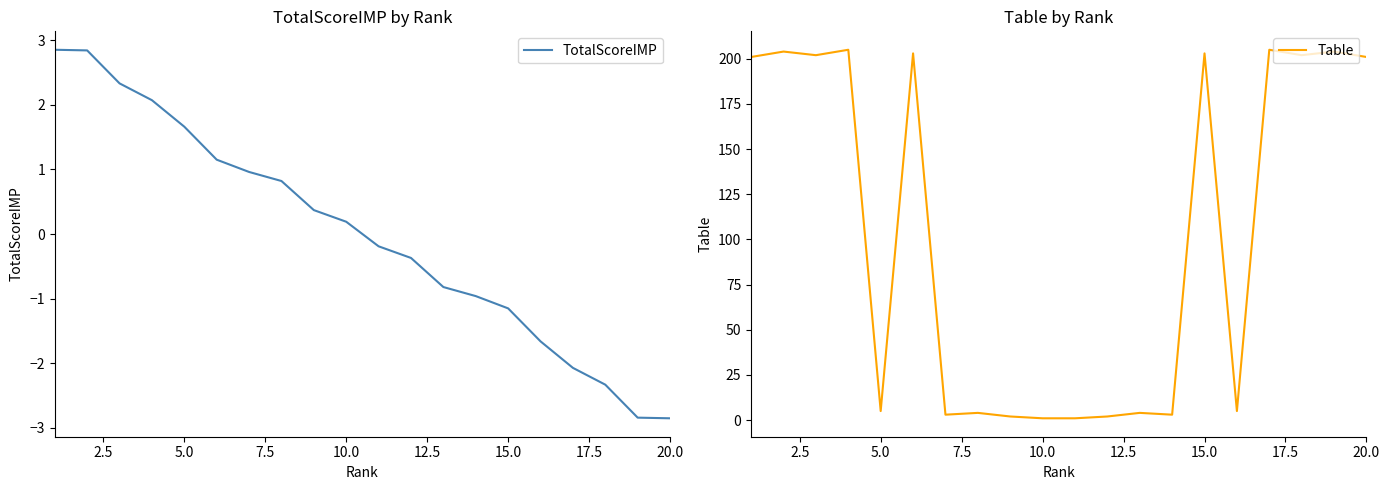

What is the highest value of the TotalScoreIMP series?

2.9